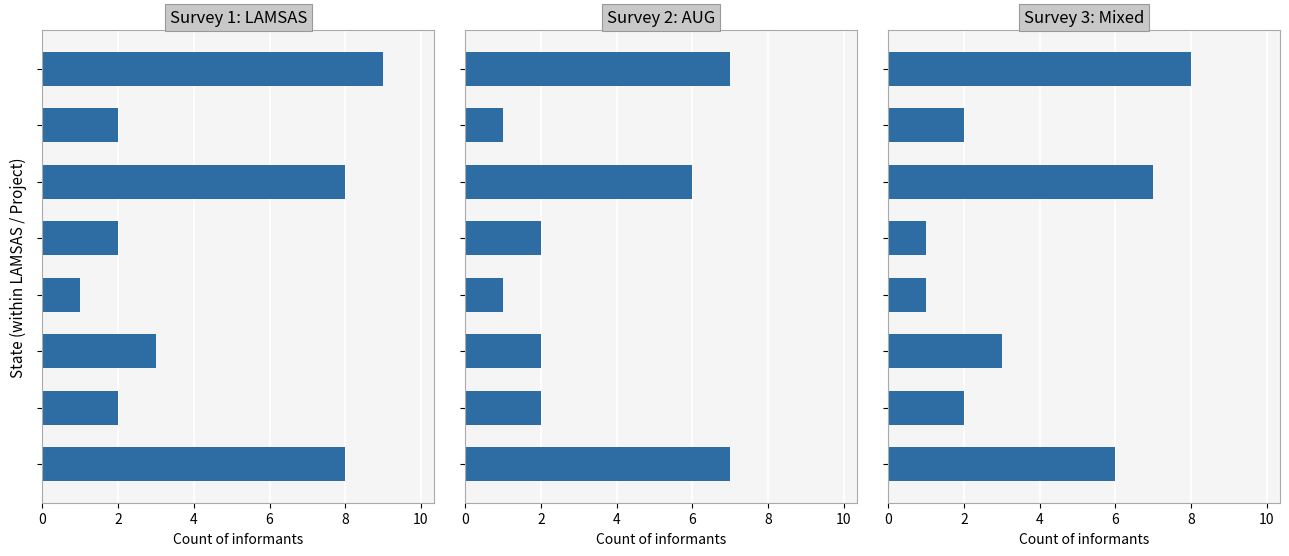

Does the chart contain stacked bars?

No